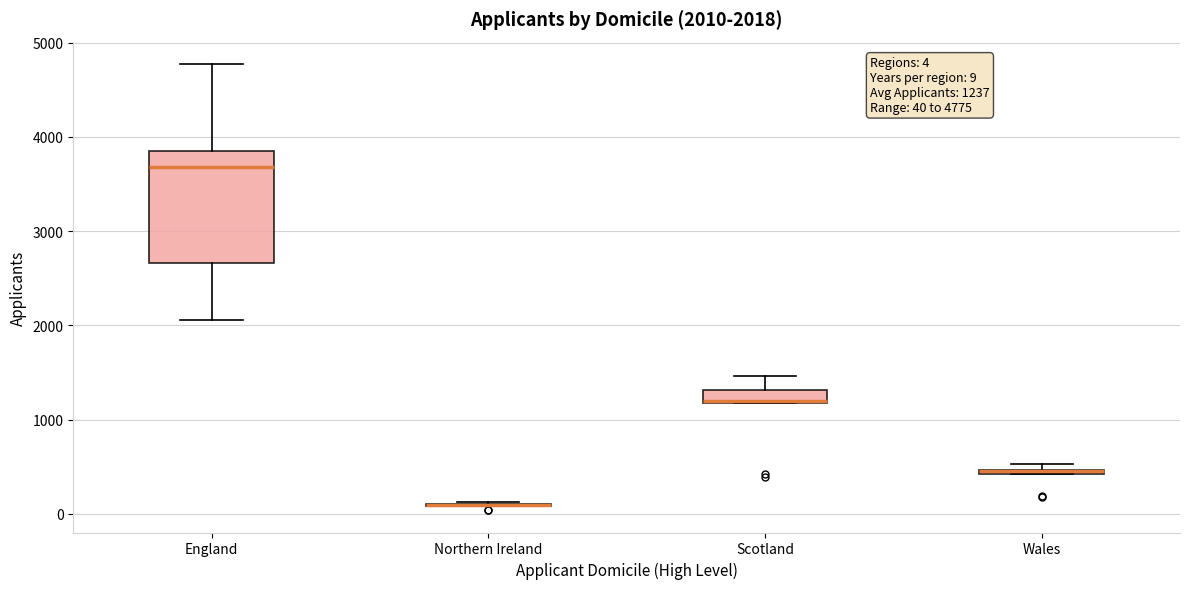

Which box is the tallest, from its lower edge to its upper edge?

England